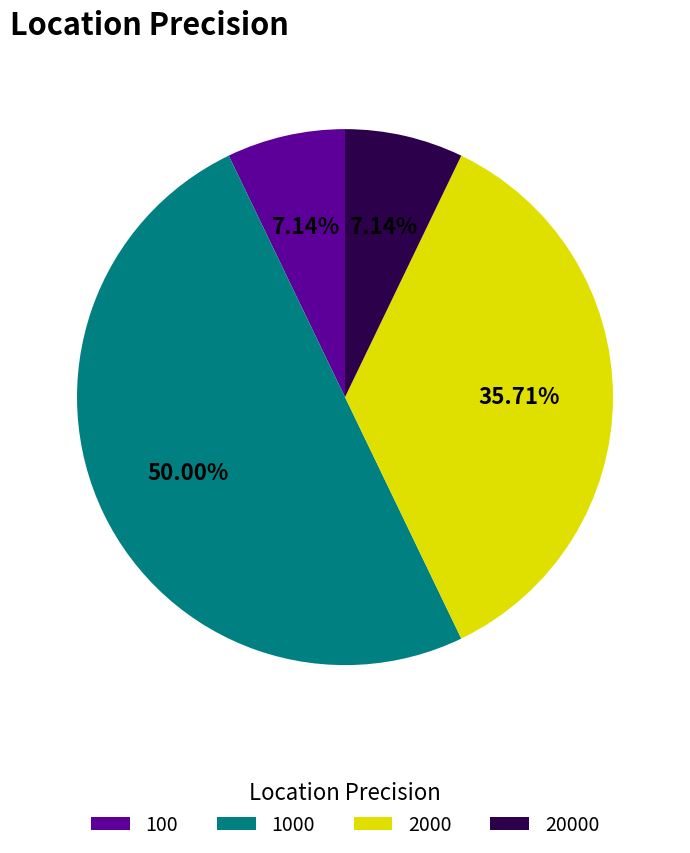

Which has a higher value, 20000 or 2000?

2000